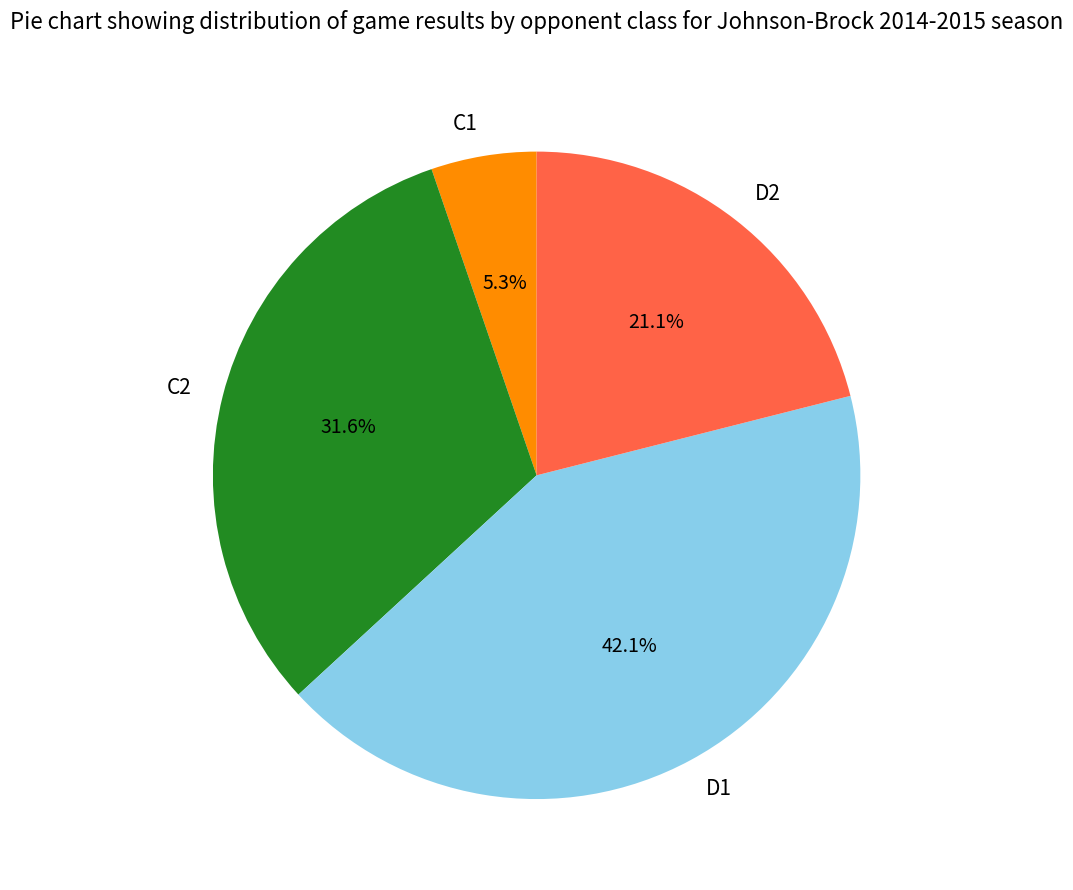

What is the largest slice in the pie chart?

D1